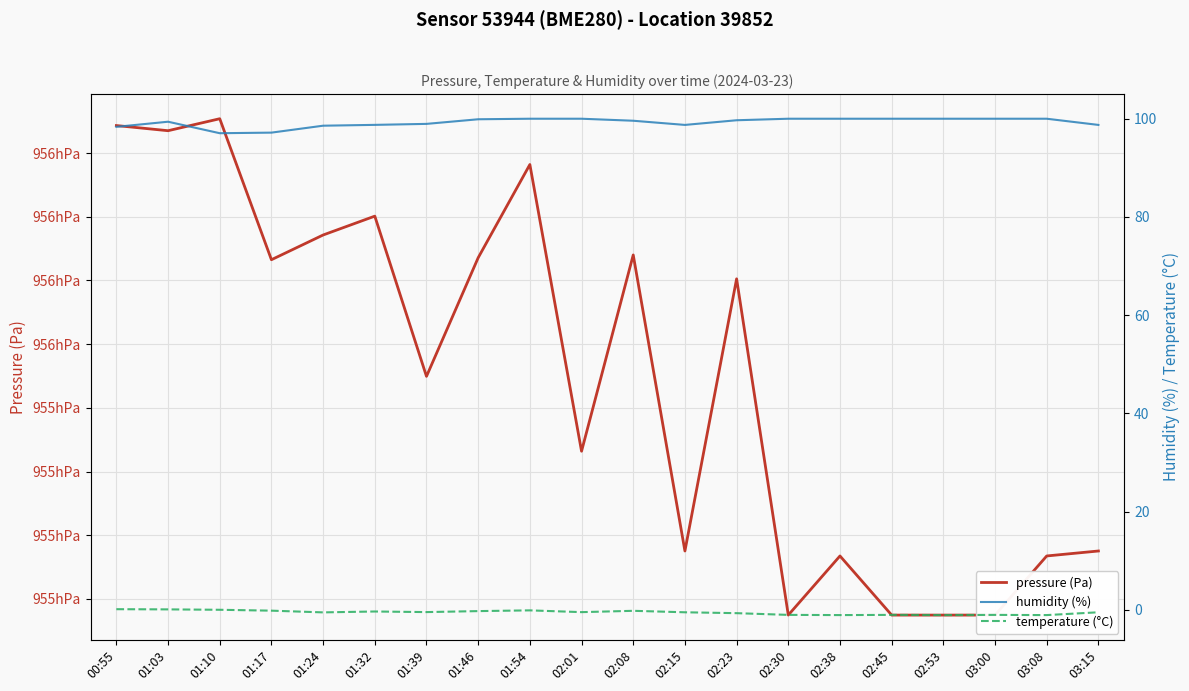

Reading left to right, transcribe all the data shown in this chart.

pressure (Pa): 00:55=95584.3	01:03=95583.5	01:10=95585.4	01:17=95563.2	01:24=95567.1	01:32=95570.1	01:39=95544.9	01:46=95563.6	01:54=95578.2	02:01=95533.2	02:08=95564.0	02:15=95517.5	02:23=95560.2	02:30=95507.5	02:38=95516.8	02:45=95507.5	02:53=95507.5	03:00=95507.5	03:08=95516.8	03:15=95517.5
humidity (%): 00:55=98.3	01:03=99.4	01:10=97.0	01:17=97.2	01:24=98.6	01:32=98.8	01:39=99.0	01:46=99.9	01:54=100.0	02:01=100.0	02:08=99.6	02:15=98.7	02:23=99.7	02:30=100.0	02:38=100.0	02:45=100.0	02:53=100.0	03:00=100.0	03:08=100.0	03:15=98.7
temperature (°C): 00:55=0.1	01:03=0.1	01:10=0.0	01:17=-0.2	01:24=-0.5	01:32=-0.3	01:39=-0.5	01:46=-0.3	01:54=-0.1	02:01=-0.5	02:08=-0.2	02:15=-0.5	02:23=-0.7	02:30=-1.0	02:38=-1.1	02:45=-1.0	02:53=-1.1	03:00=-1.0	03:08=-1.1	03:15=-0.5